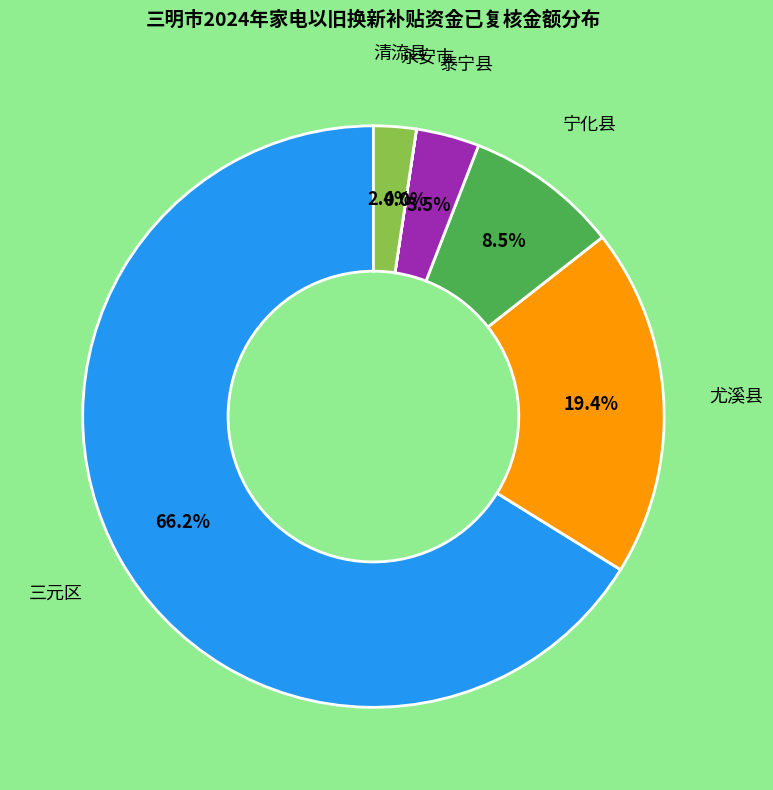

Which slice is the largest?

三元区